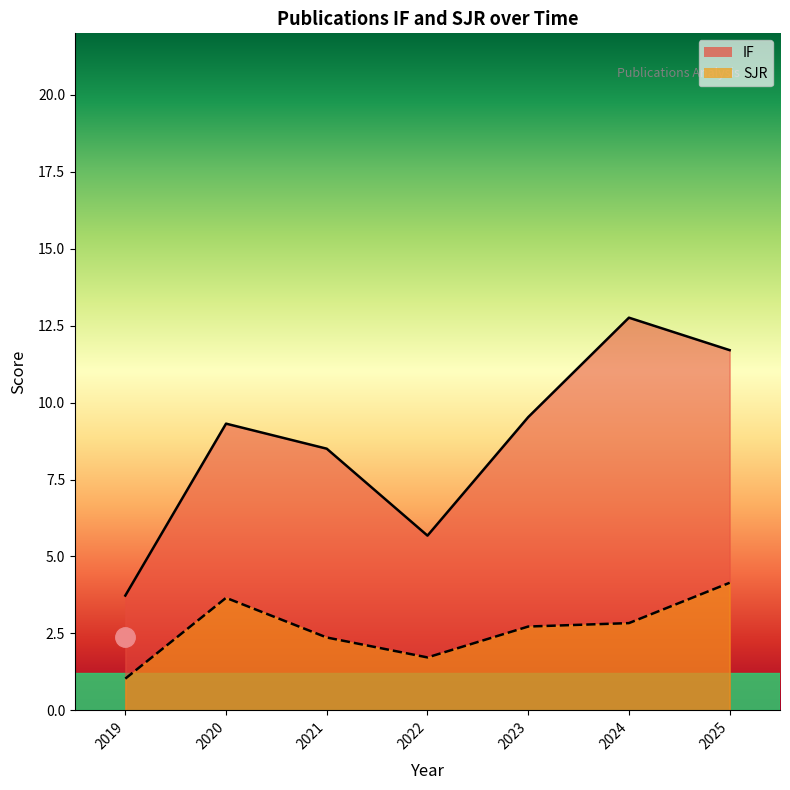

Which series has the largest total across all categories?

IF